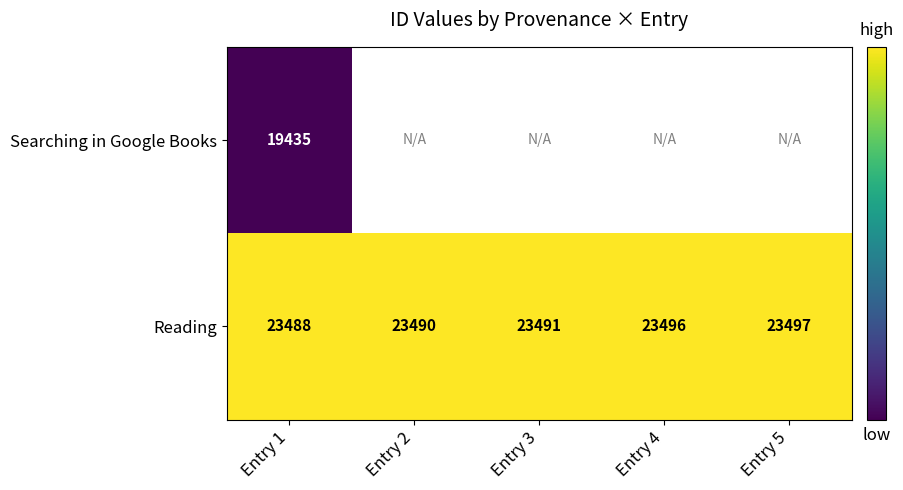

How many categories are shown in the chart?

5